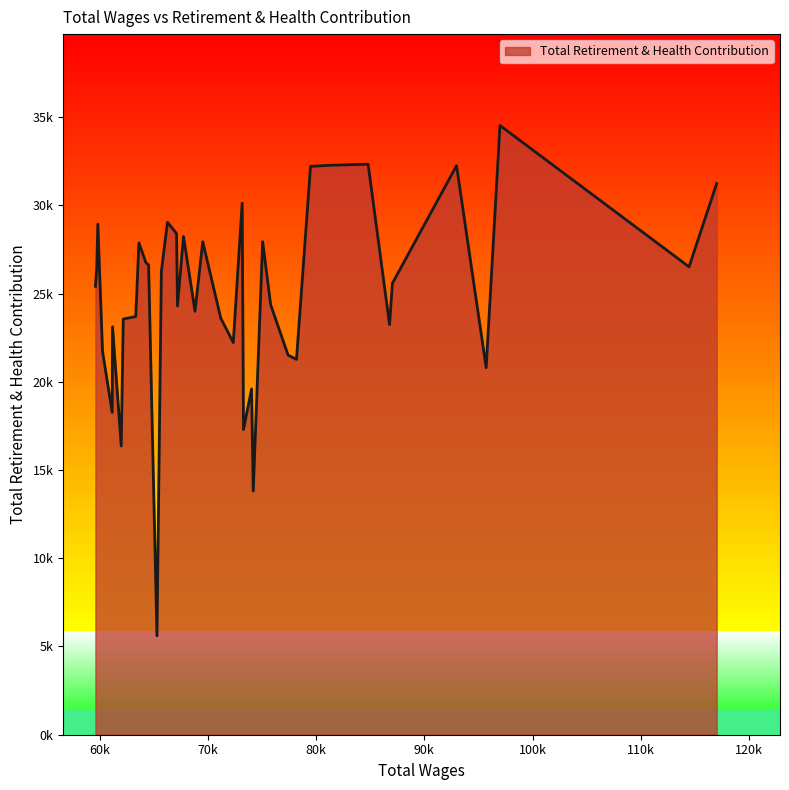

Does the chart display data point markers on the line(s)?

No